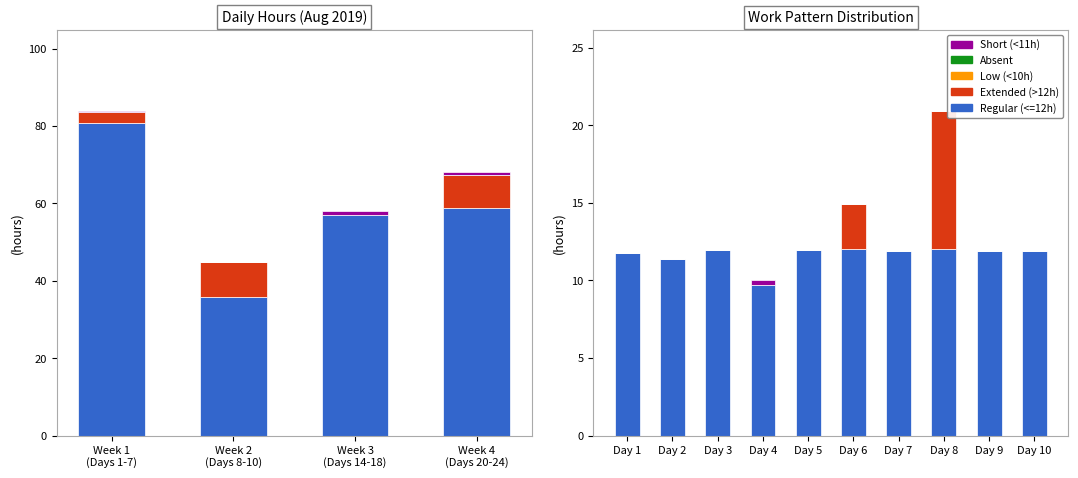

Is the value of Regular (<=12h) at Day 1 greater than the value of Extended (>12h) at Day 5?

Yes